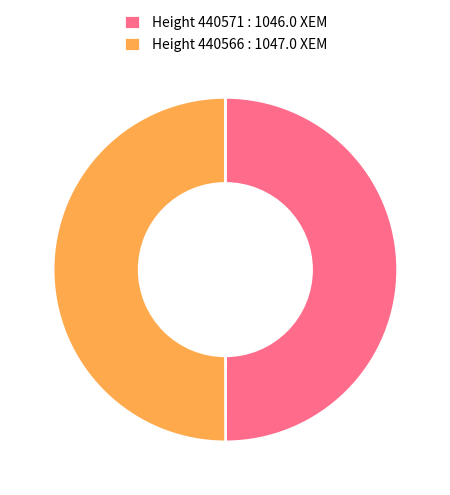

True or false: Height 440566 : 1047.0 XEM accounts for 60% of the total.

False